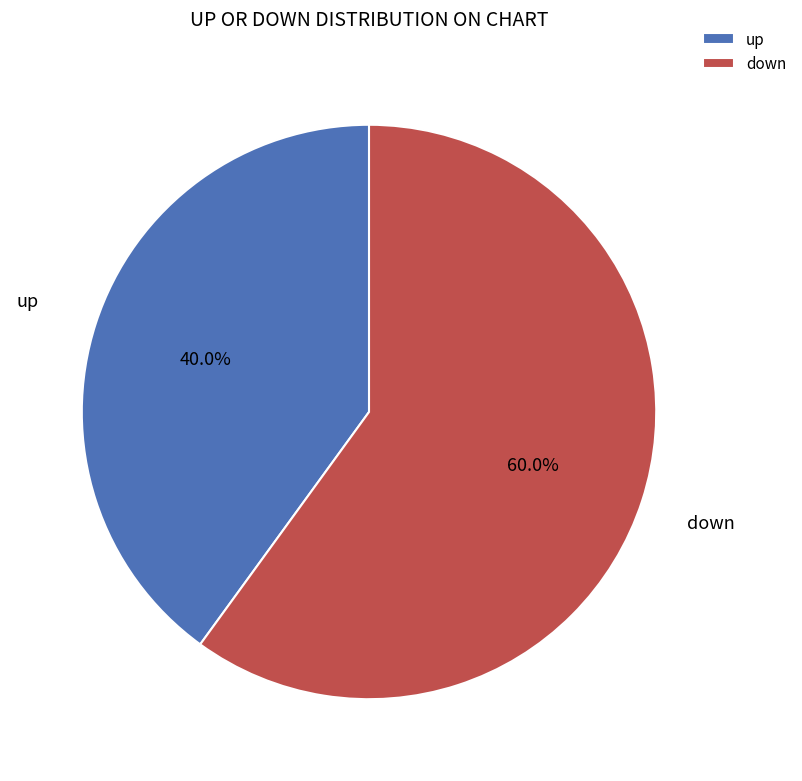

To the nearest percent, what percentage of the pie is down?

60%